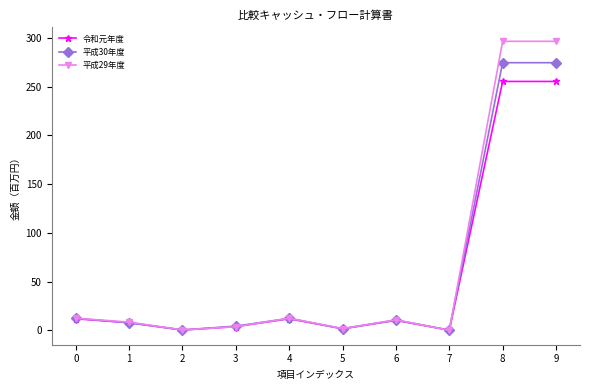

How many data points in 平成30年度 are above 10?

5